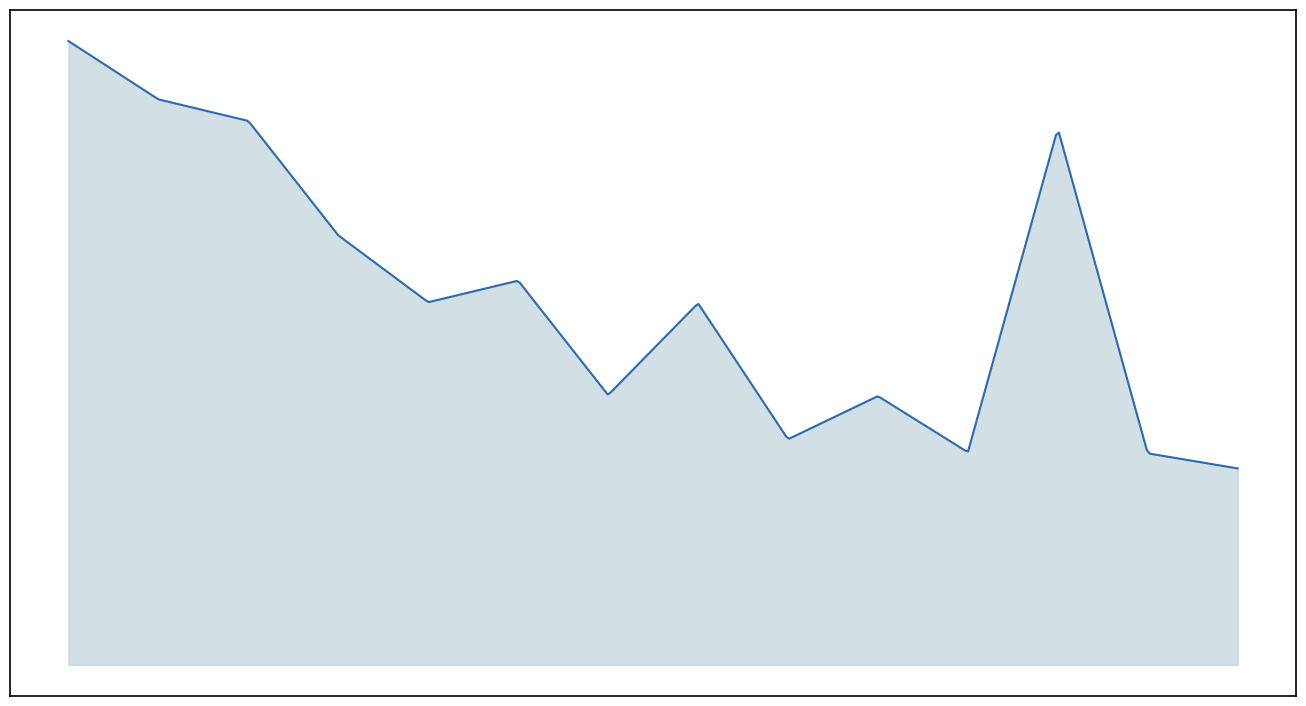

Is this an area chart (filled region under the line)?

Yes